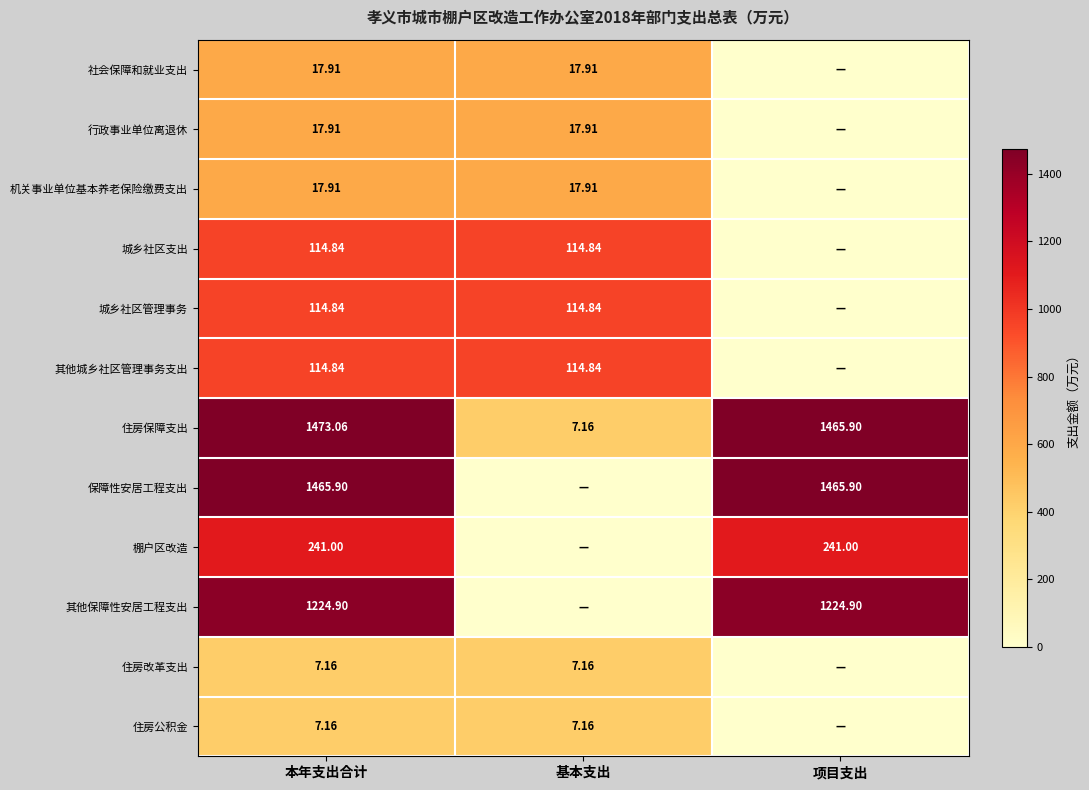

Is the value of 住房改革支出 at 本年支出合计 greater than the value of 保障性安居工程支出 at 本年支出合计?

No